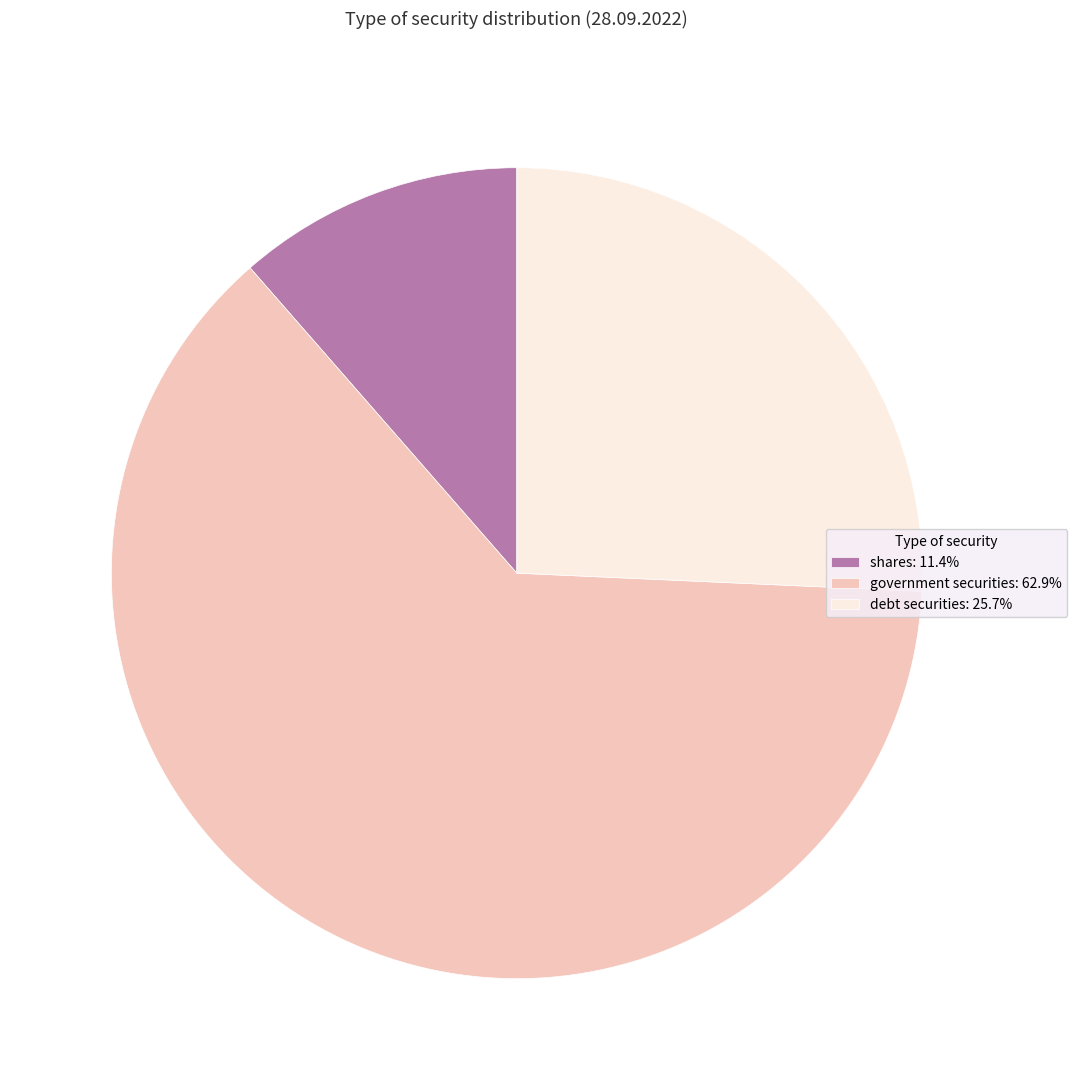

Is shares: 11.4% the majority of the pie?

No